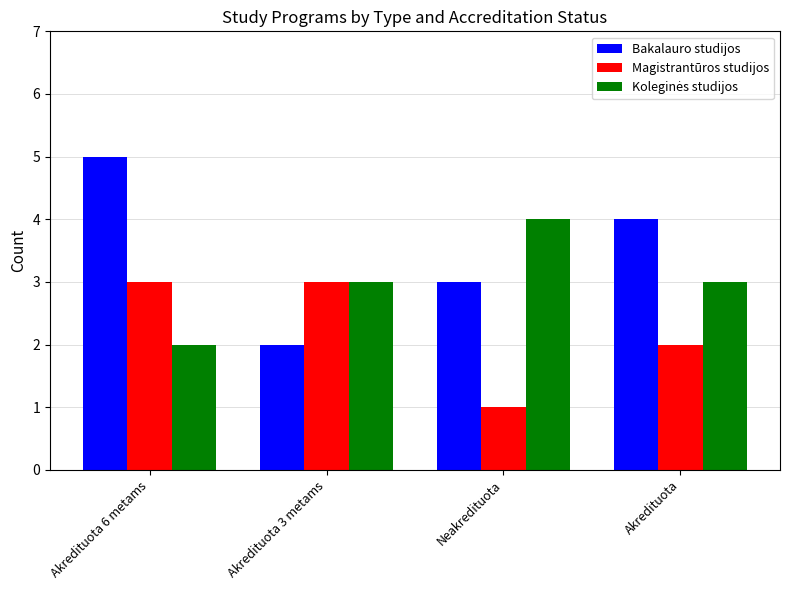

What is the sum of the Magistrantūros studijos values at Neakredituota and Akredituota 6 metams?

4